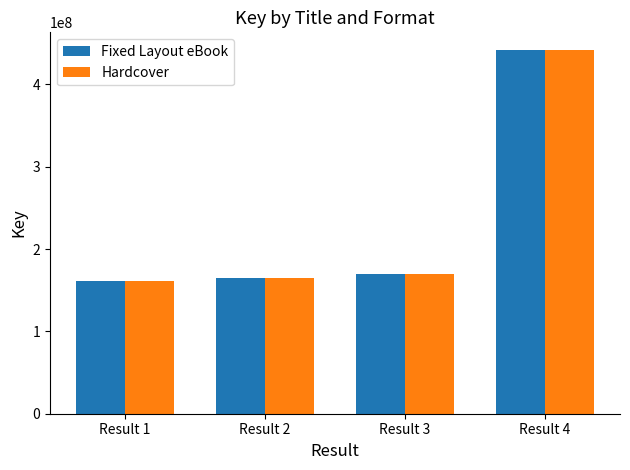

Reading right to left, extract all data points from this chart.

Fixed Layout eBook: Result 4=441124032	Result 3=169890961	Result 2=165023072	Result 1=161596558
Hardcover: Result 4=441124032	Result 3=169890961	Result 2=165023072	Result 1=161596558